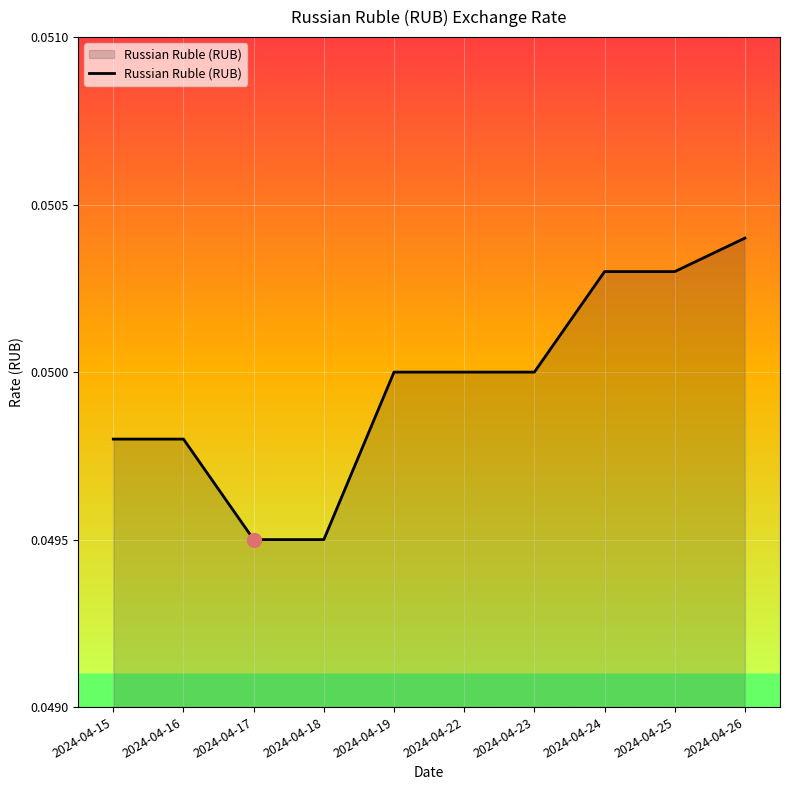

Which category has the highest value across all series?

2024-04-26